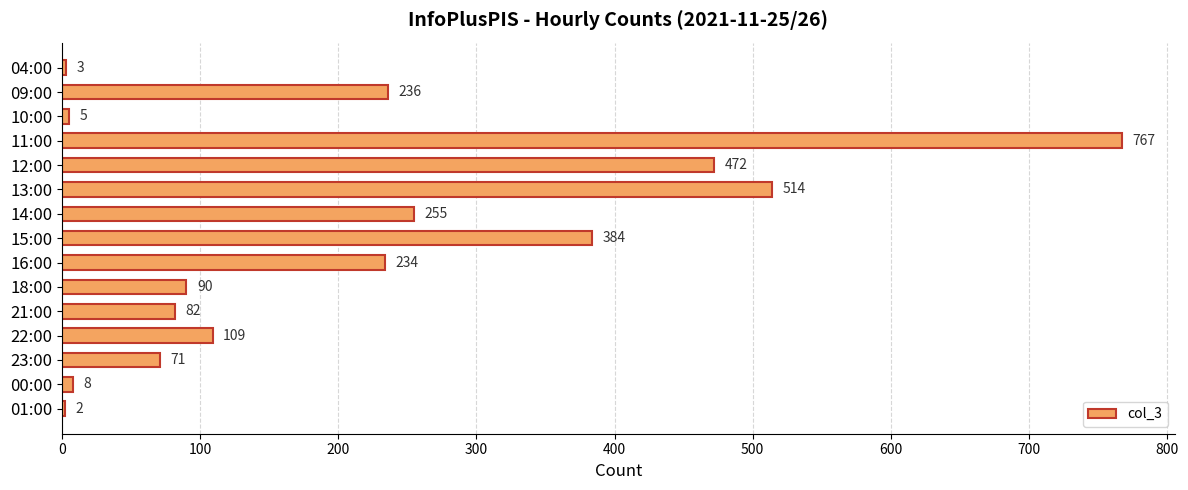

Which has a higher value, 15:00 or 04:00?

15:00